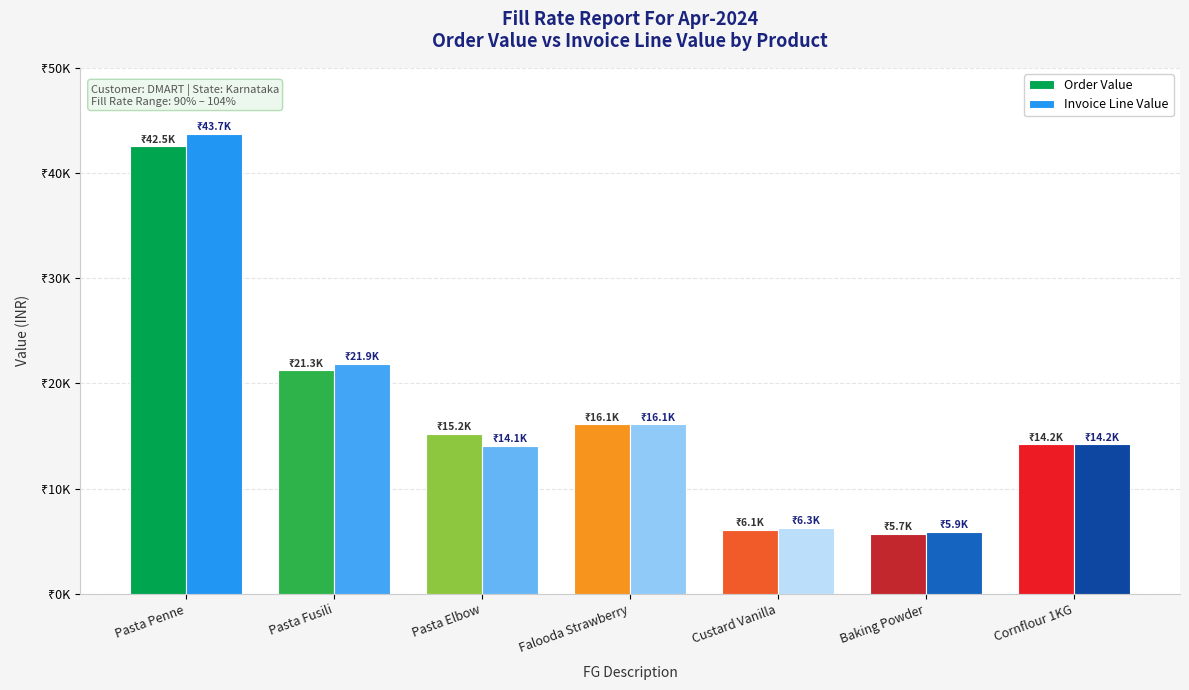

Which has a higher value, Pasta Elbow or Cornflour 1KG?

Pasta Elbow